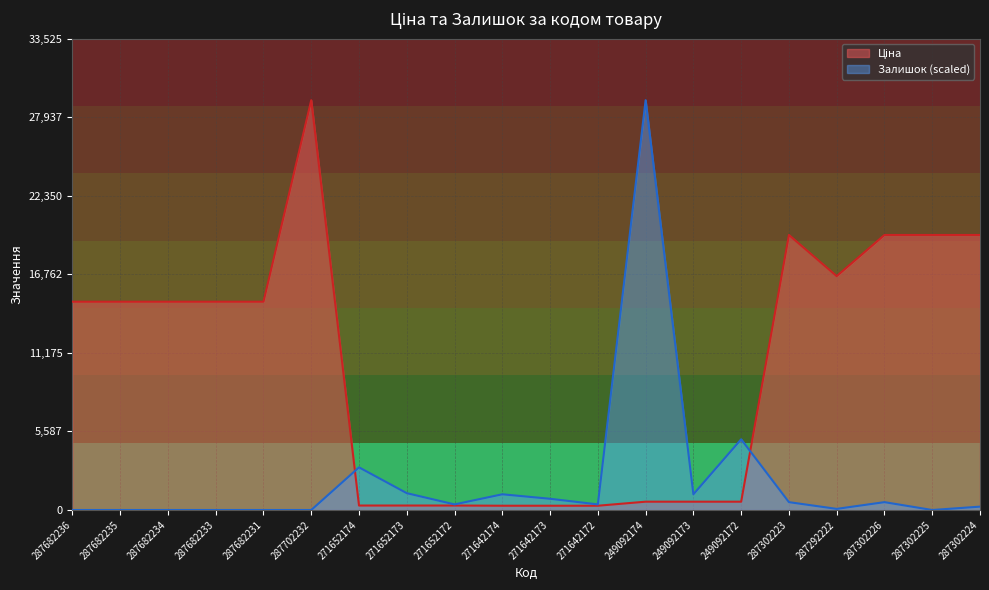

What is the approximate value of Ціна at 287682234?

14817.6